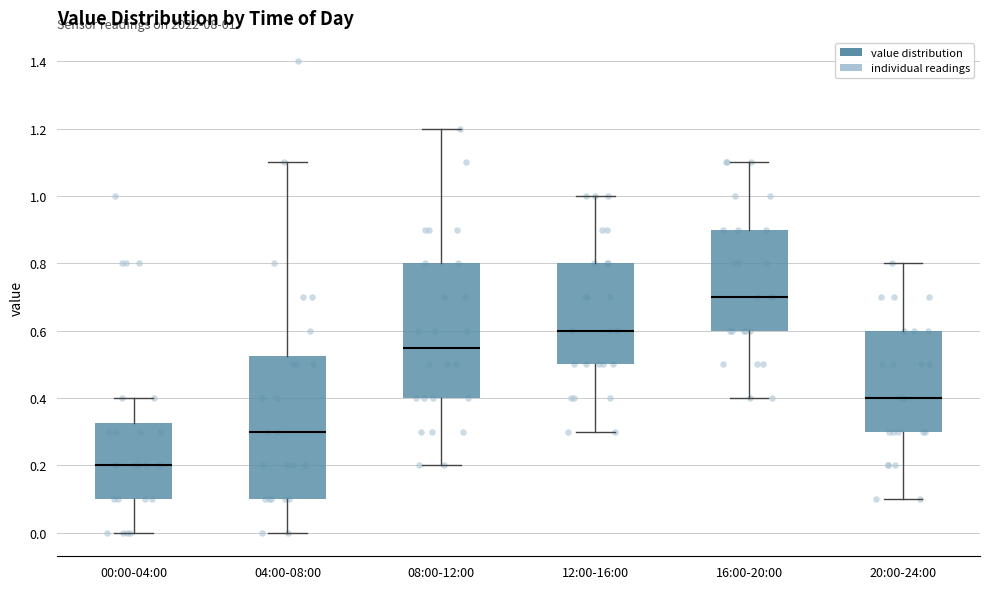

Comparing the boxes themselves (not the whiskers), which one is the tallest?

04:00-08:00